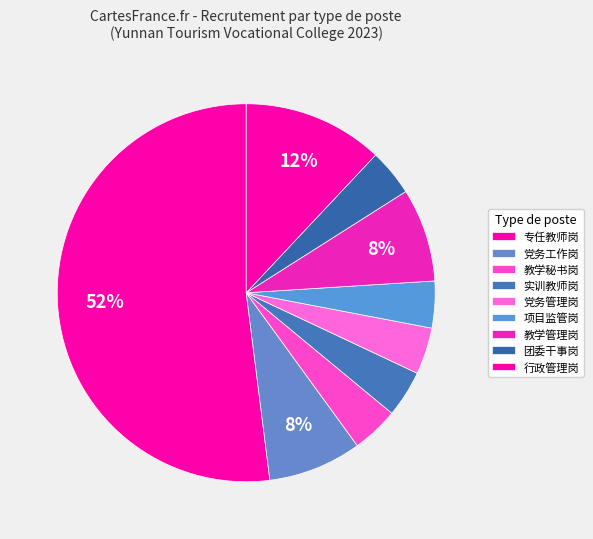

How many segments does this pie chart have?

9